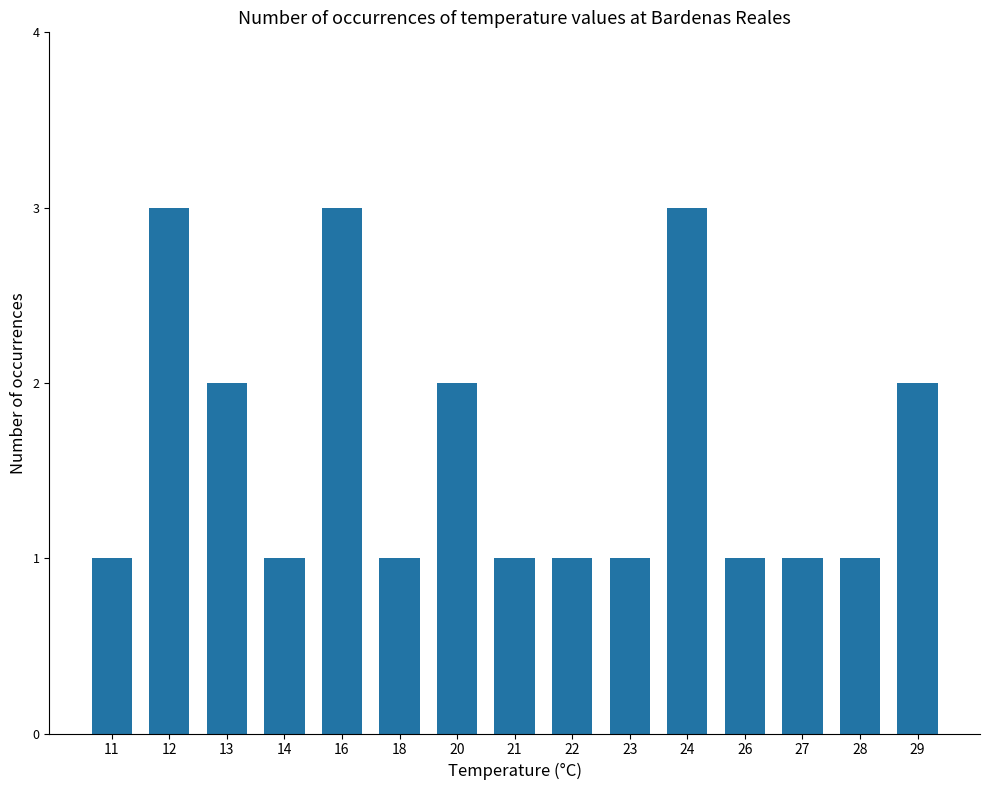

What is the value of the 5th bar from the left?

3